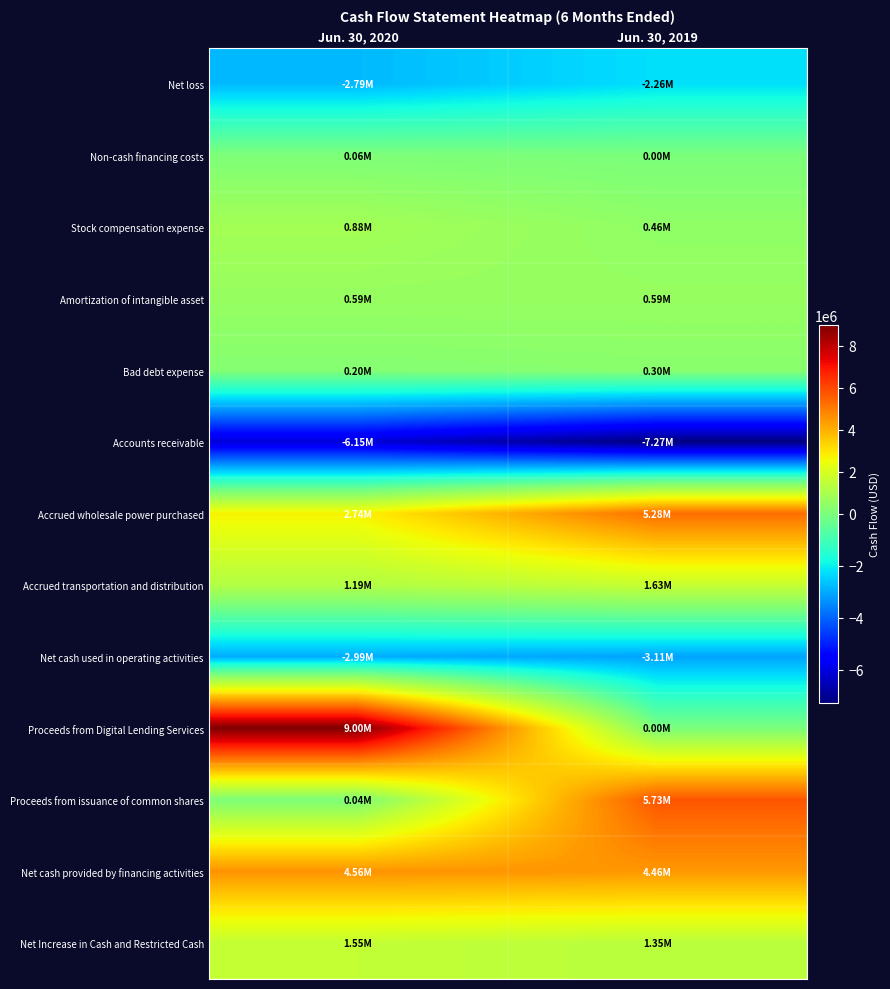

Rank the series at Jun. 30, 2019 from highest to lowest value.

Proceeds from issuance of common shares, Accrued wholesale power purchased, Net cash provided by financing activities, Accrued transportation and distribution, Net Increase in Cash and Restricted Cash, Amortization of intangible asset, Stock compensation expense, Bad debt expense, Non-cash financing costs, Proceeds from Digital Lending Services, Net loss, Net cash used in operating activities, Accounts receivable